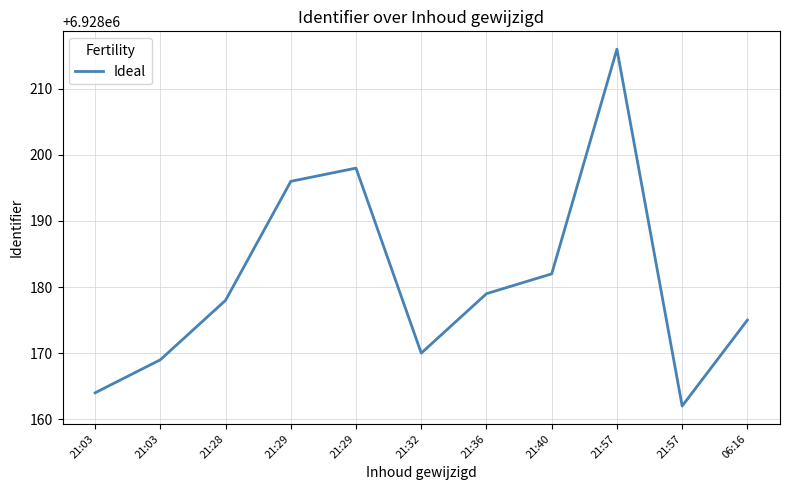

What is the sum of the values at 21:57 and 21:03?

13856385